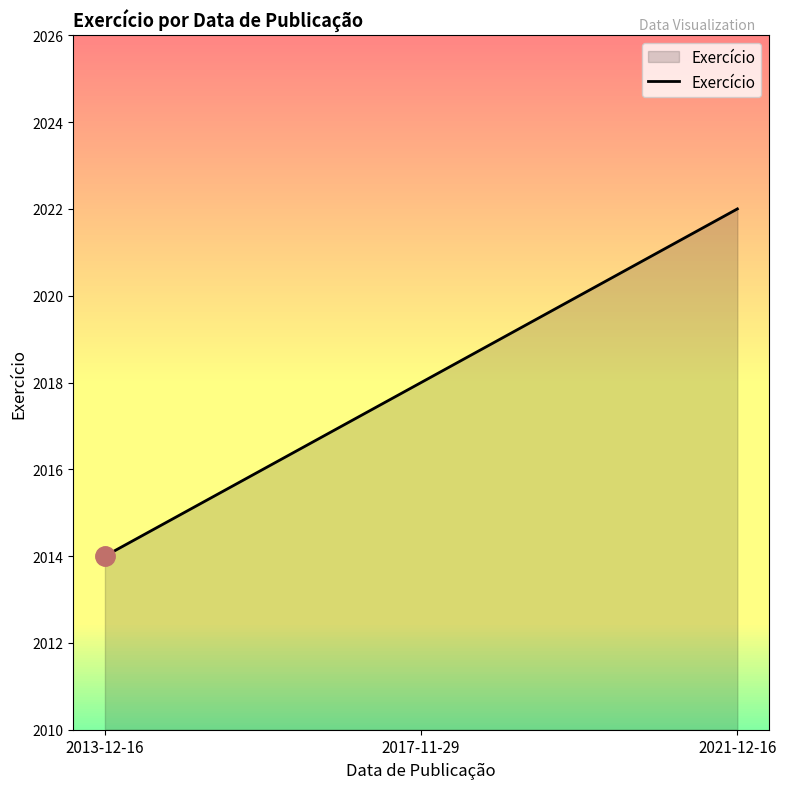

What is the sum of all values?

6054